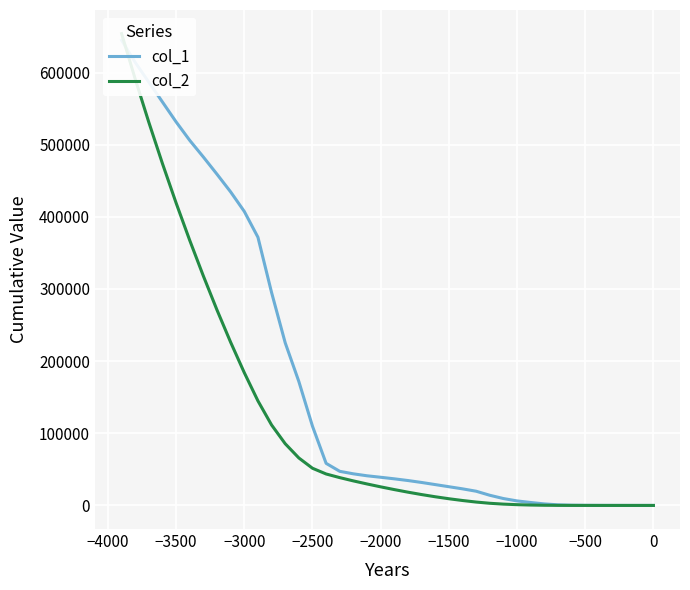

Rank the series by their maximum value, from highest to lowest.

col_2, col_1